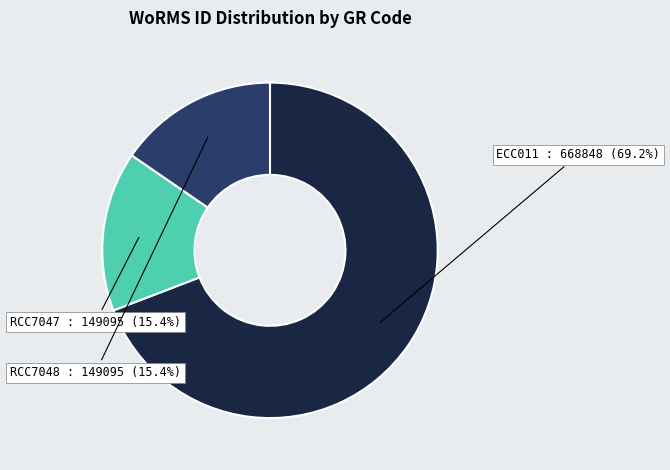

Is there any slice that represents more than half of the pie?

Yes